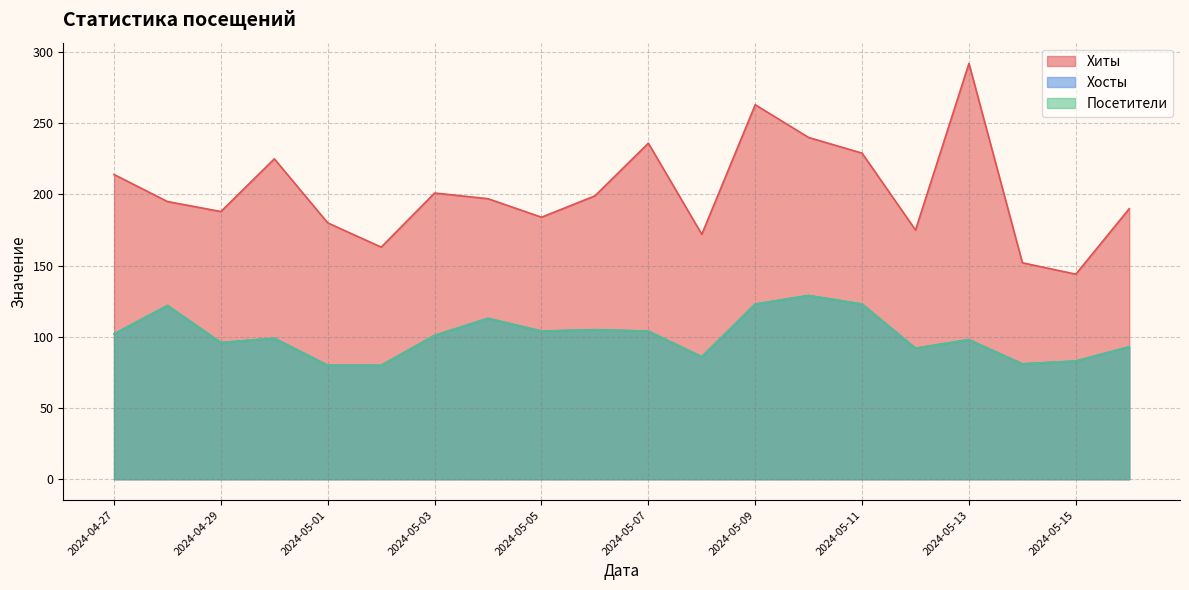

Does the chart have visible grid lines?

Yes